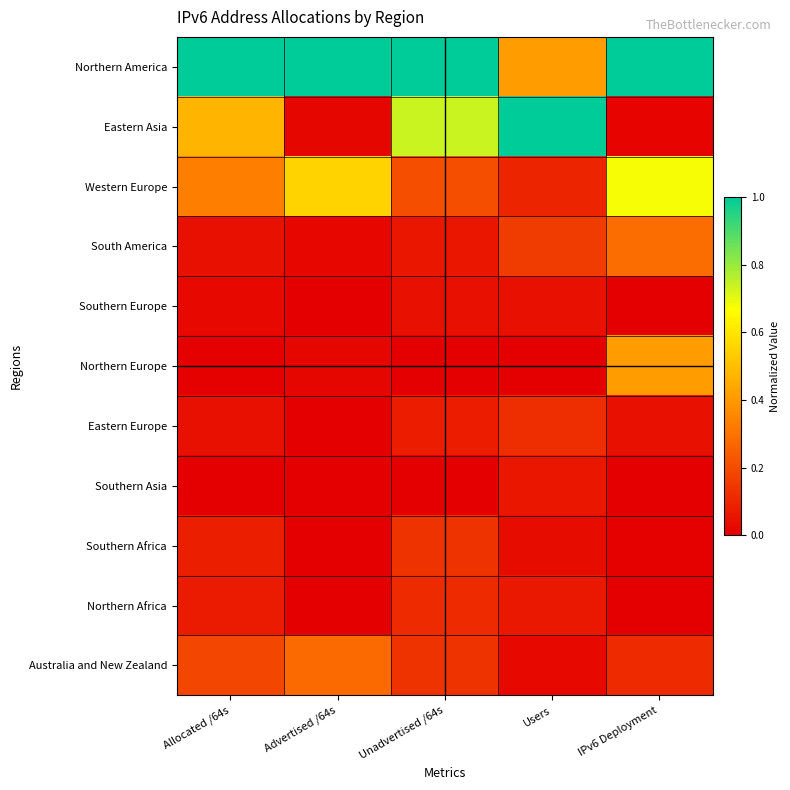

Reading left to right, extract all data points from this chart.

Northern America: Allocated /64s=1.0	Advertised /64s=1.0	Unadvertised /64s=1.0	Users=0.4	IPv6 Deployment=1.0
Eastern Asia: Allocated /64s=0.5	Advertised /64s=0.0	Unadvertised /64s=0.7	Users=1.0	IPv6 Deployment=0.0
Western Europe: Allocated /64s=0.3	Advertised /64s=0.6	Unadvertised /64s=0.2	Users=0.1	IPv6 Deployment=0.7
South America: Allocated /64s=0.0	Advertised /64s=0.0	Unadvertised /64s=0.1	Users=0.2	IPv6 Deployment=0.3
Southern Europe: Allocated /64s=0.0	Advertised /64s=0.0	Unadvertised /64s=0.0	Users=0.0	IPv6 Deployment=0.0
Northern Europe: Allocated /64s=0.0	Advertised /64s=0.0	Unadvertised /64s=0.0	Users=0.0	IPv6 Deployment=0.4
Eastern Europe: Allocated /64s=0.0	Advertised /64s=0.0	Unadvertised /64s=0.1	Users=0.1	IPv6 Deployment=0.0
Southern Asia: Allocated /64s=0.0	Advertised /64s=0.0	Unadvertised /64s=0.0	Users=0.1	IPv6 Deployment=0.0
Southern Africa: Allocated /64s=0.1	Advertised /64s=0.0	Unadvertised /64s=0.1	Users=0.0	IPv6 Deployment=0.0
Northern Africa: Allocated /64s=0.1	Advertised /64s=0.0	Unadvertised /64s=0.1	Users=0.1	IPv6 Deployment=0.0
Australia and New Zealand: Allocated /64s=0.2	Advertised /64s=0.3	Unadvertised /64s=0.1	Users=0.0	IPv6 Deployment=0.1